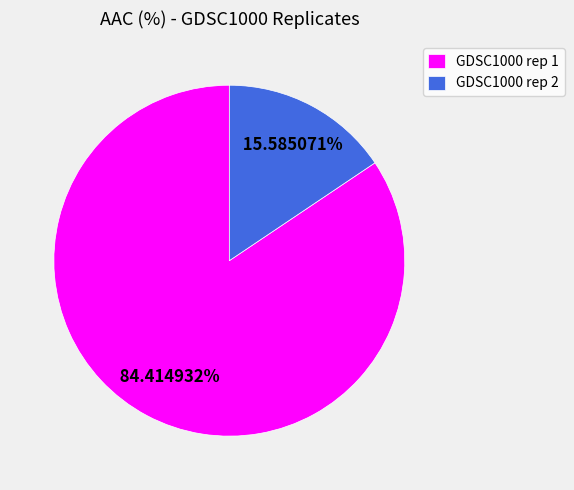

Which slice is the largest?

GDSC1000 rep 1